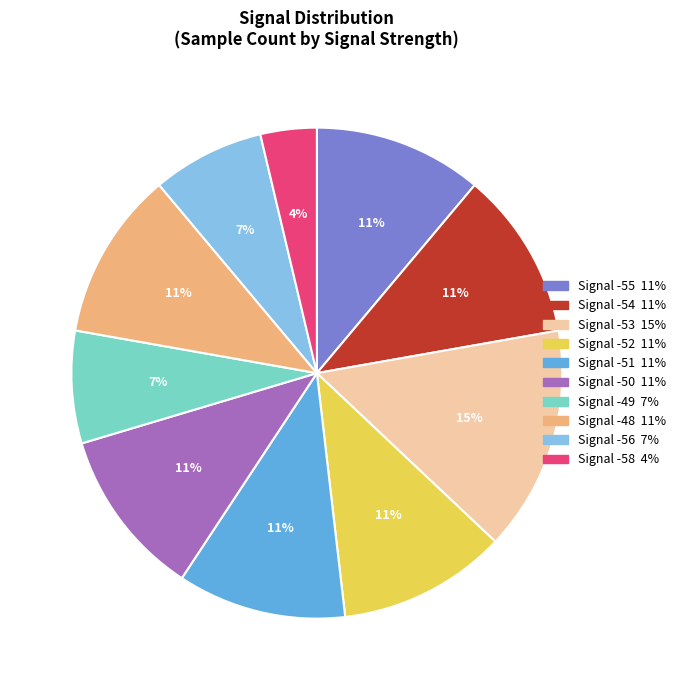

Is there a majority slice in this chart?

No